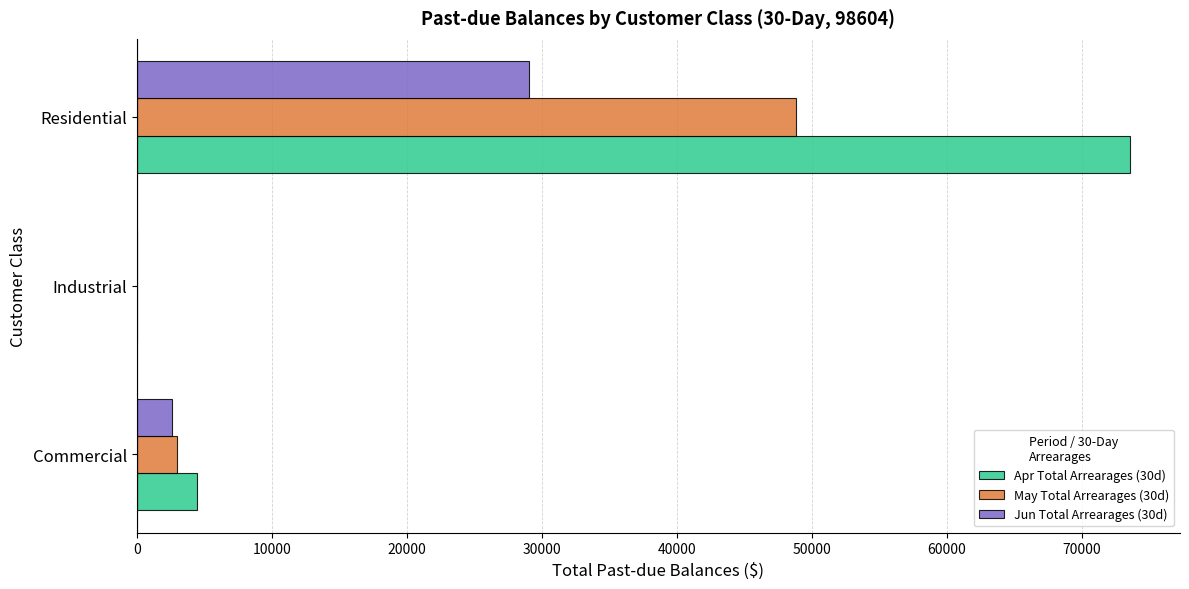

Which series changed the most between Commercial and Industrial?

Apr Total Arrearages (30d)